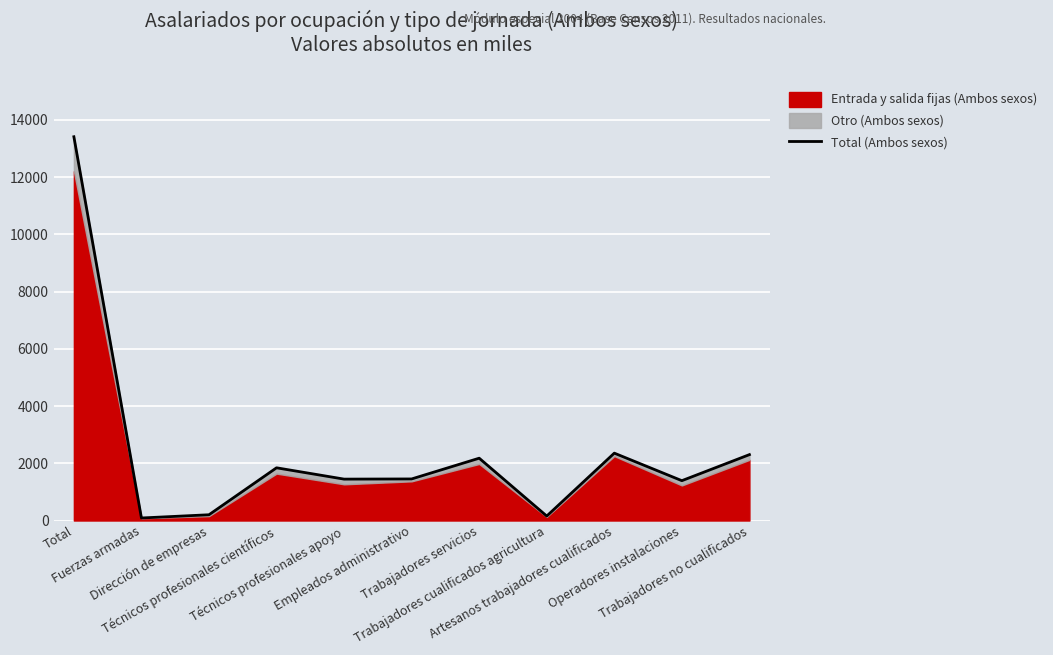

What position from the left is Trabajadores no cualificados?

11